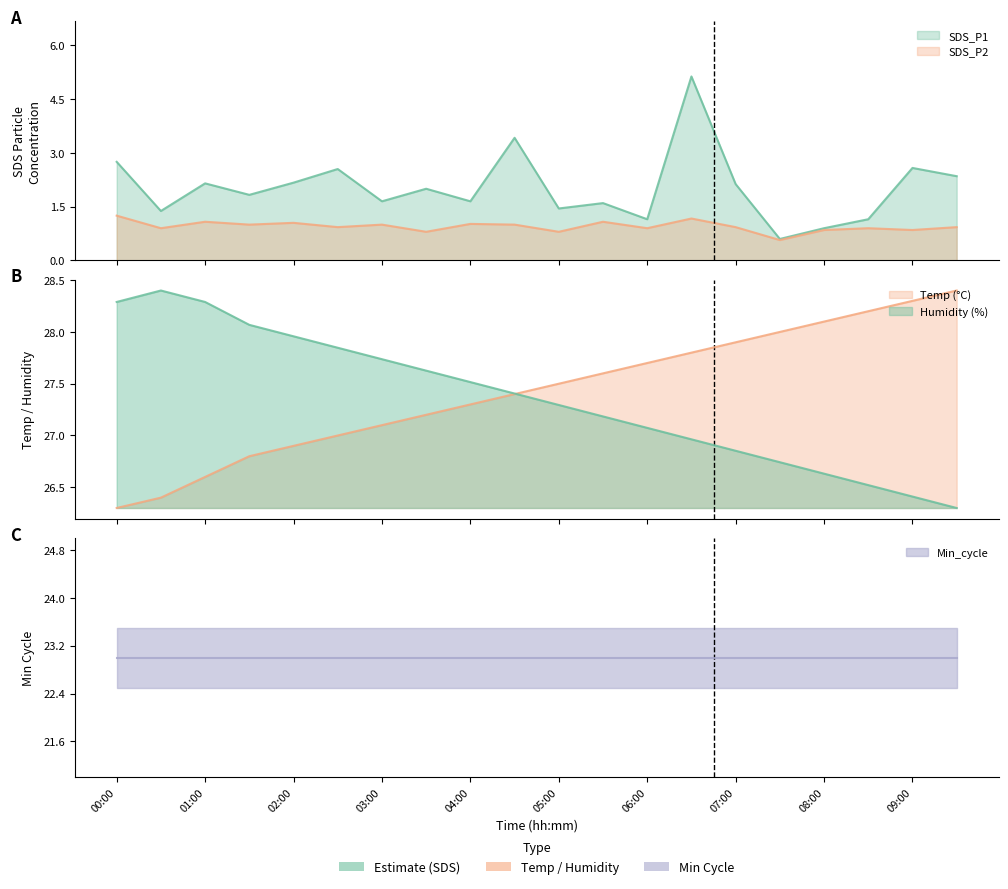

What is the sum of all Temp values?

548.5